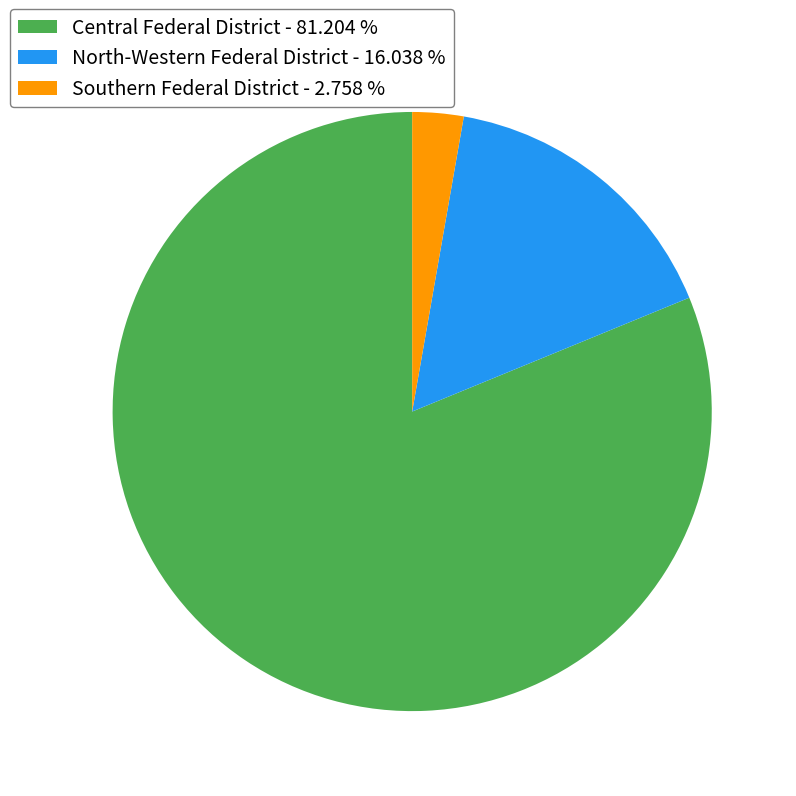

How many slices are in this pie chart?

3